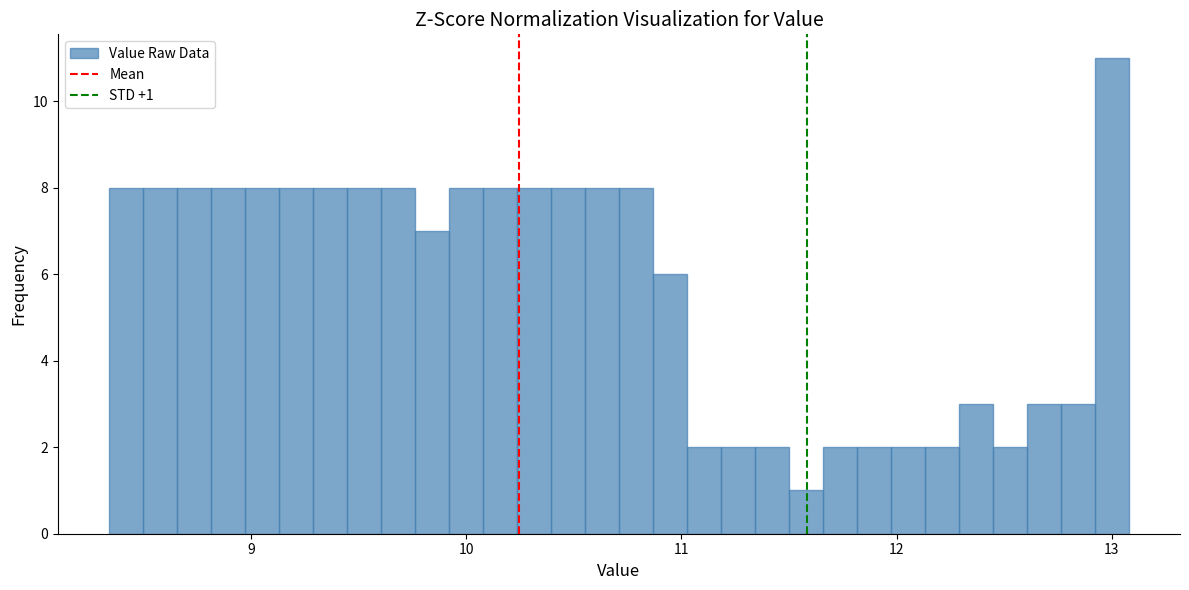

Read against the x-axis, roughly where is the centre of the tallest bar?

13.0